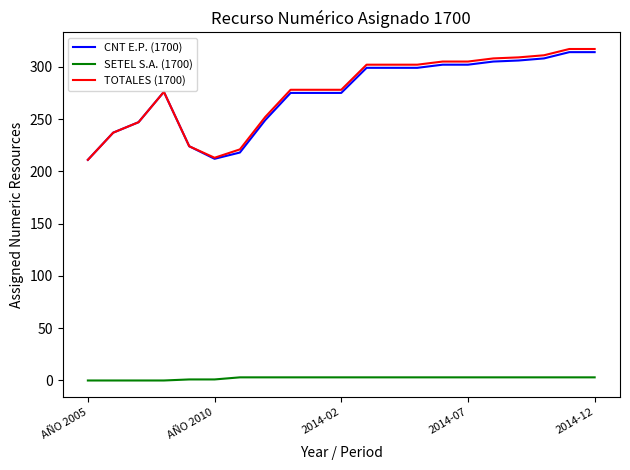

Does the chart display data point markers on the line(s)?

No